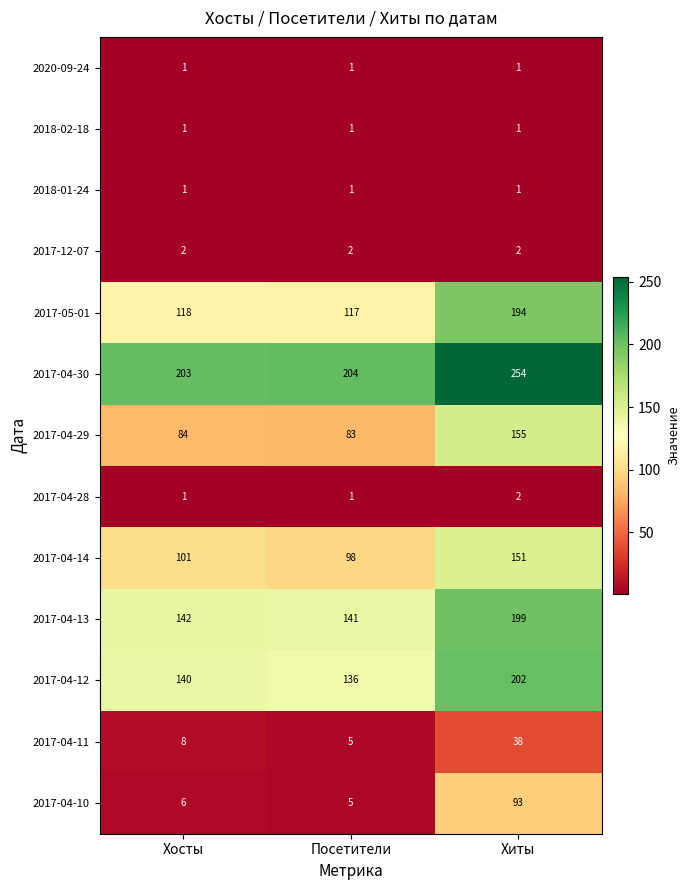

True or false: 2017-04-13 has a value of 199 at Хиты.

True